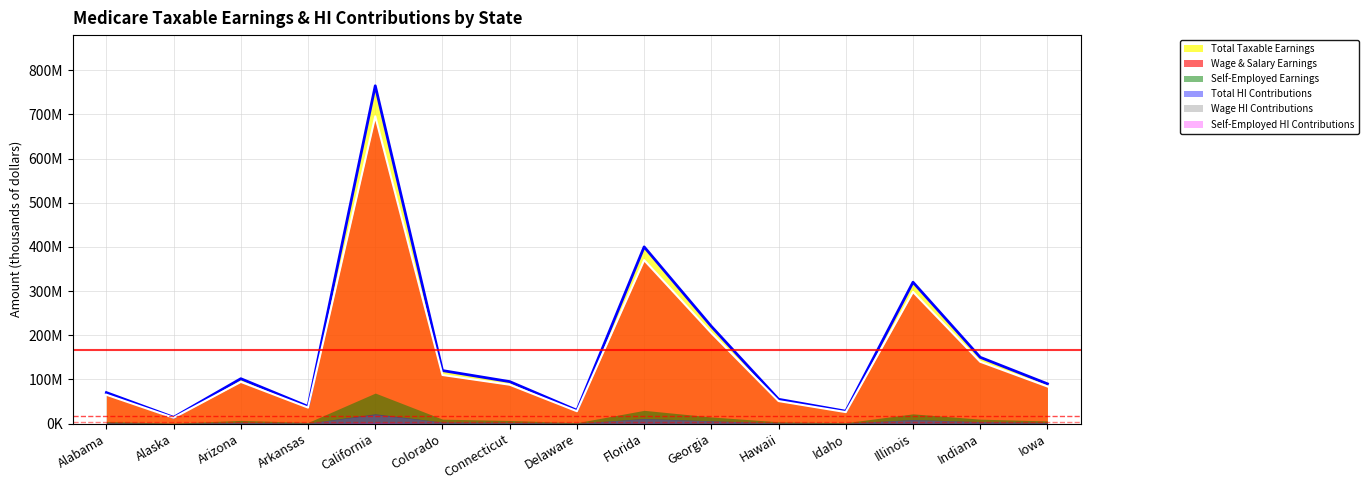

What is the spread (max minus min) of values at Idaho?

27942000